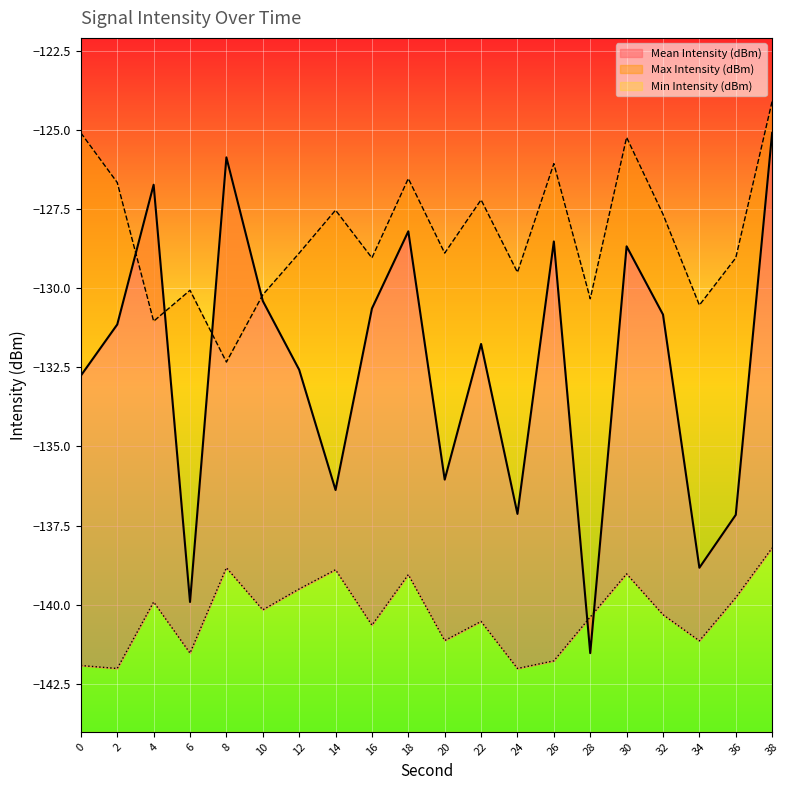

What is the highest value of the Min Intensity (dBm) series?

-138.2